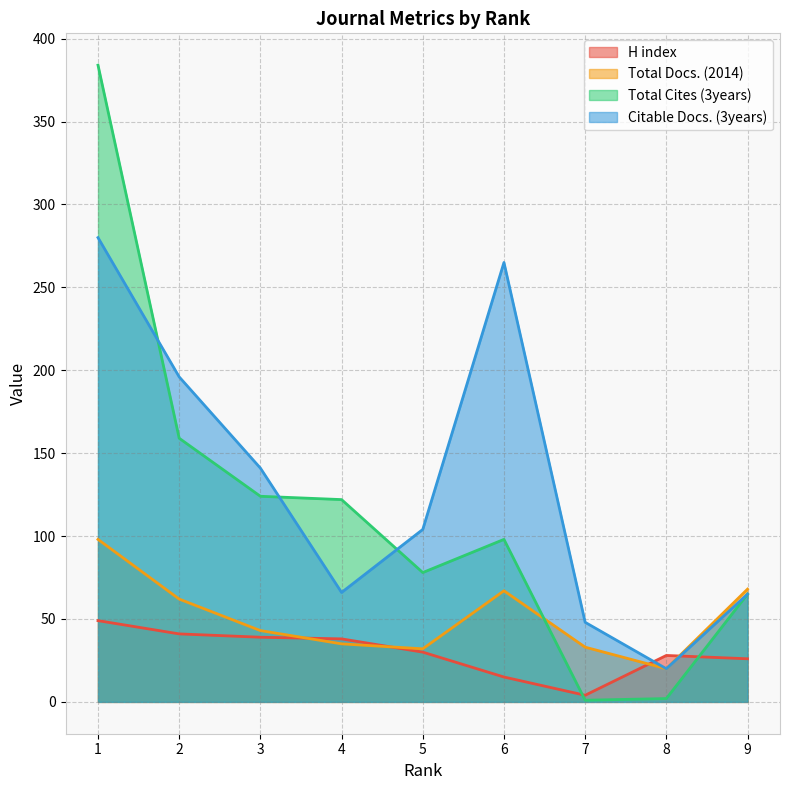

At 9, list the series in order from smallest to largest.

H index, Total Cites (3years), Citable Docs. (3years), Total Docs. (2014)